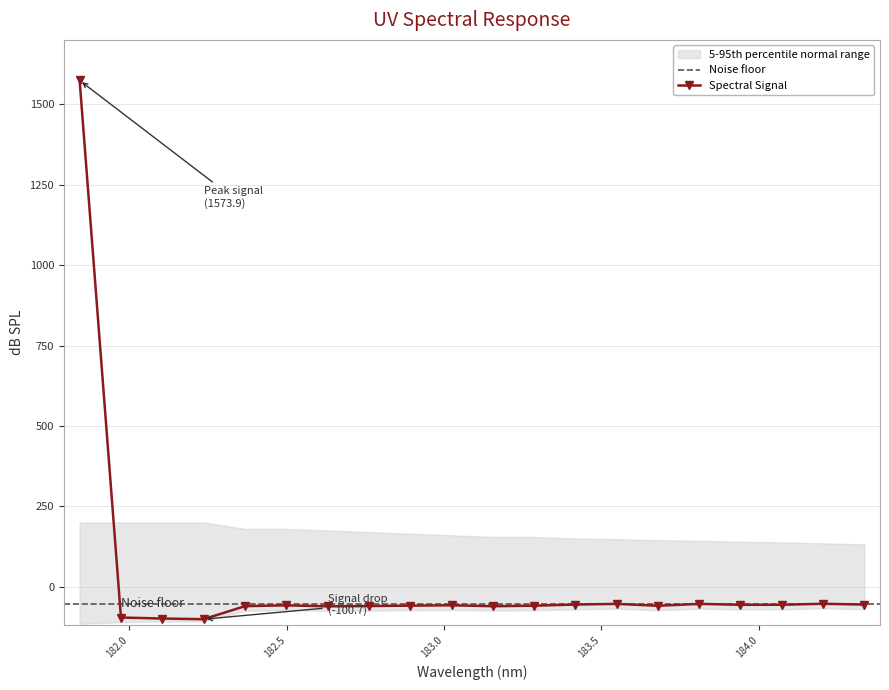

What is the value of the Spectral Signal point at the 20th from the left?

-55.2